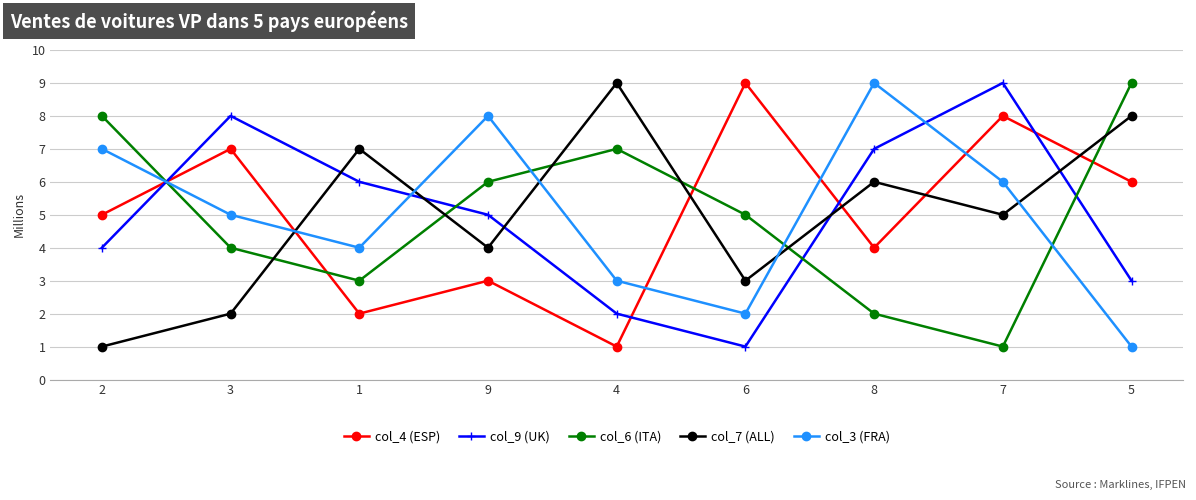

Reading left to right, list all the values displayed in this chart.

col_4 (ESP): 5	7	2	3	1	9	4	8	6
col_9 (UK): 4	8	6	5	2	1	7	9	3
col_6 (ITA): 8	4	3	6	7	5	2	1	9
col_7 (ALL): 1	2	7	4	9	3	6	5	8
col_3 (FRA): 7	5	4	8	3	2	9	6	1